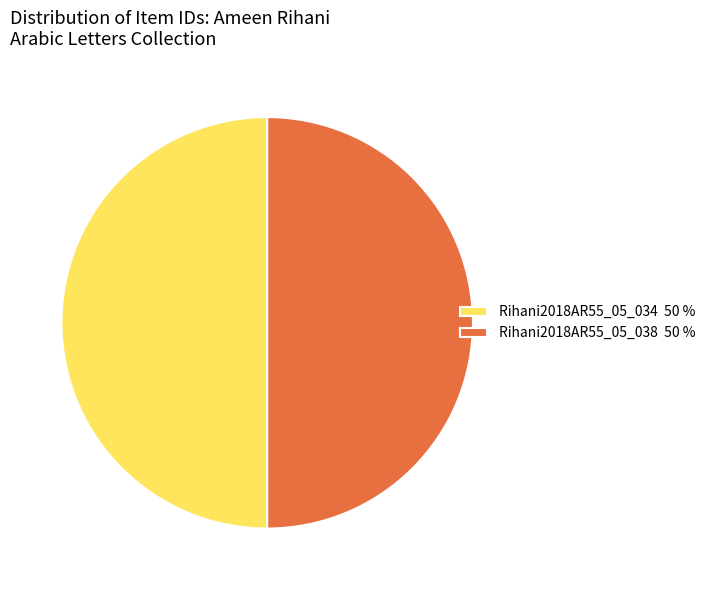

Combined, do Rihani2018AR55_05_034 50 % and Rihani2018AR55_05_038 50 % account for over 50%?

Yes